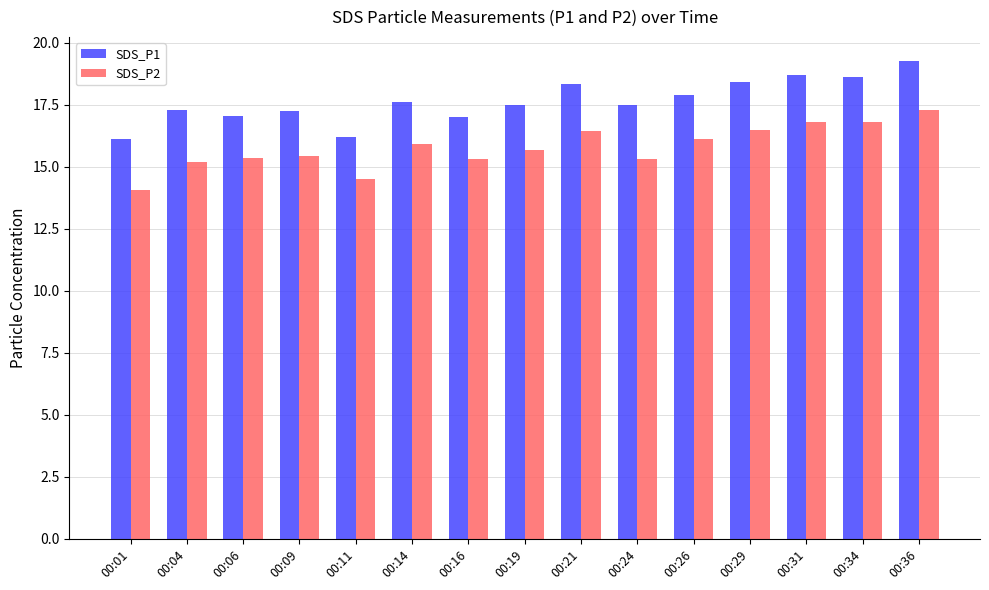

What is the sum of the SDS_P1 values at 00:24 and 00:26?

35.4